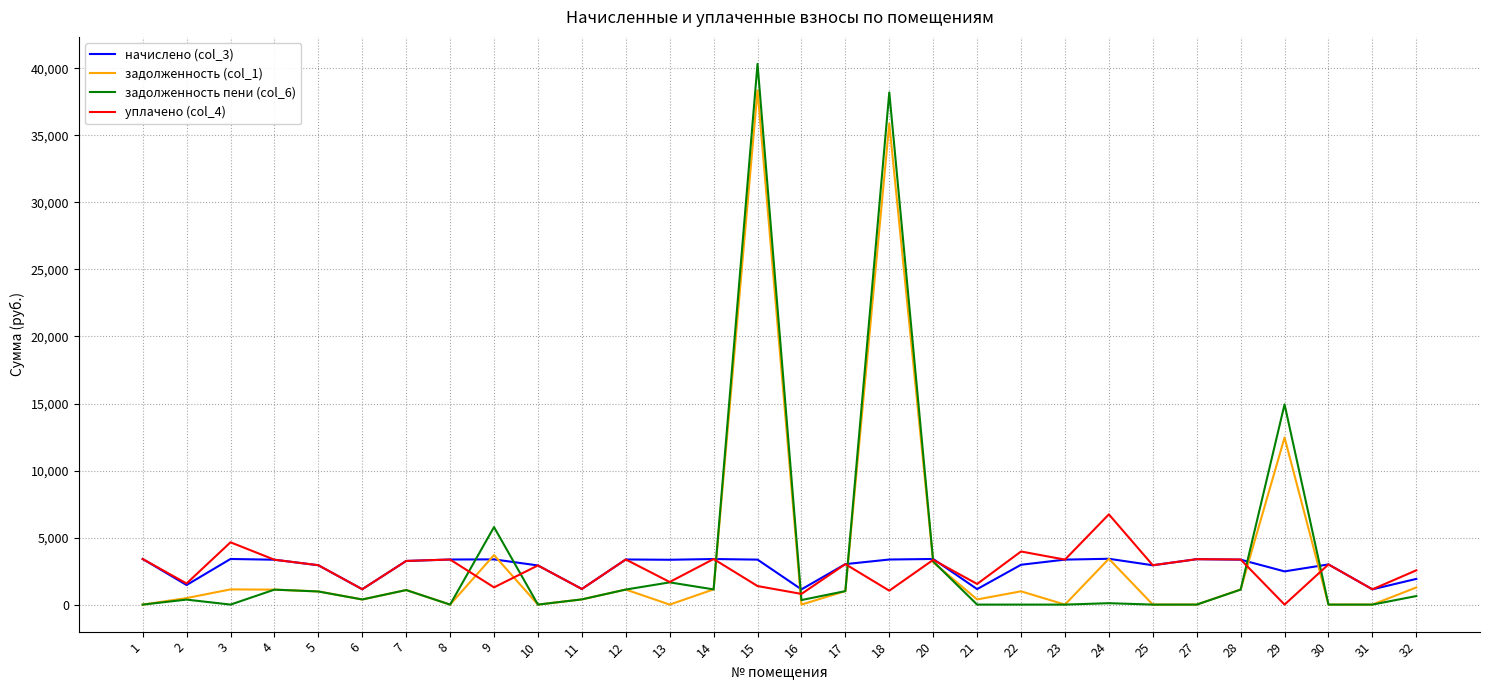

Between 14 and 18, which series saw the biggest shift?

задолженность пени (col_6)